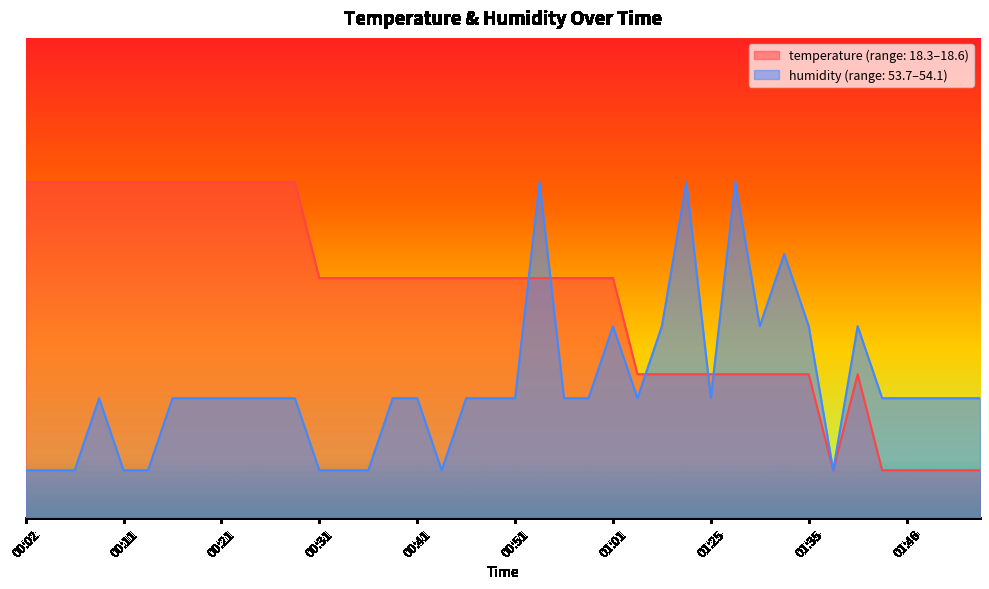

Between 00:21 and 01:43, which series saw the biggest shift?

temperature